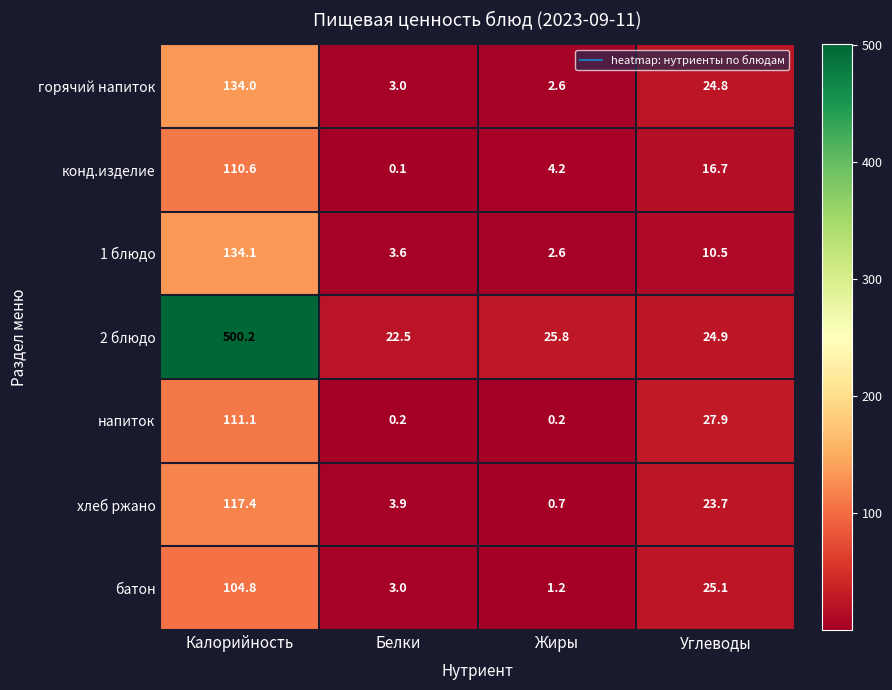

Where is конд.изделие nearest to the value 55?

Углеводы